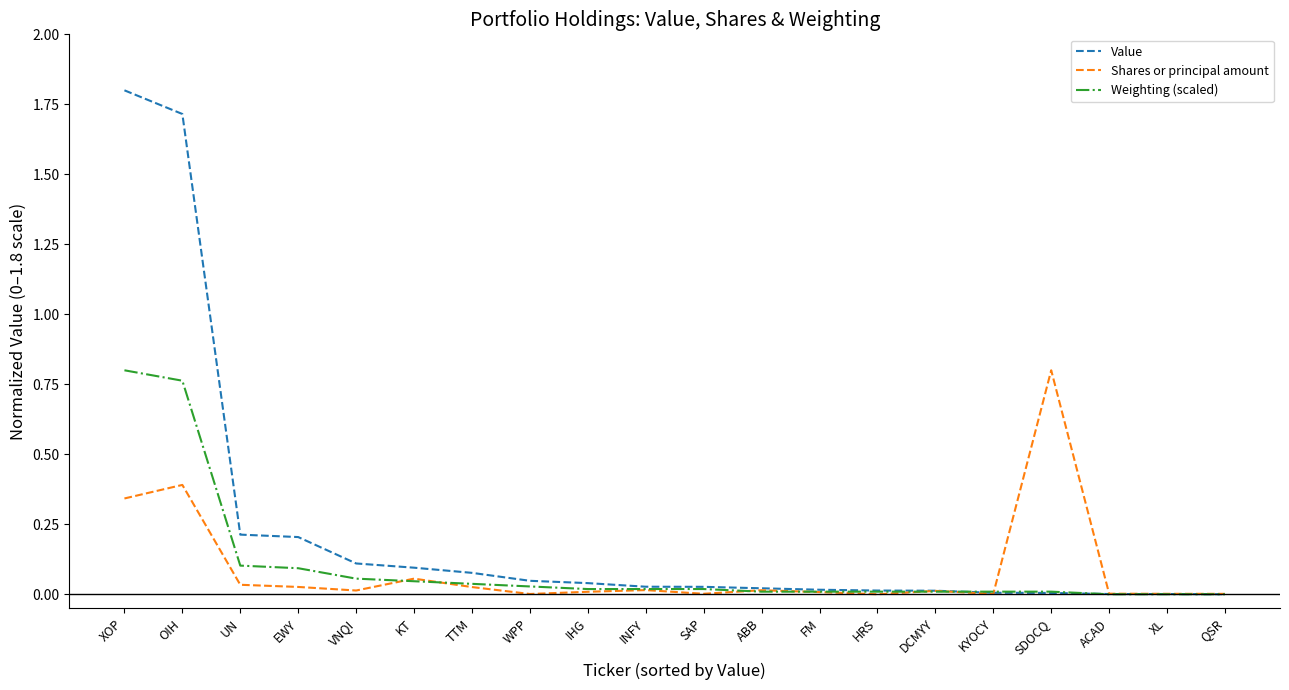

What is the sum of all Value values?

4.4